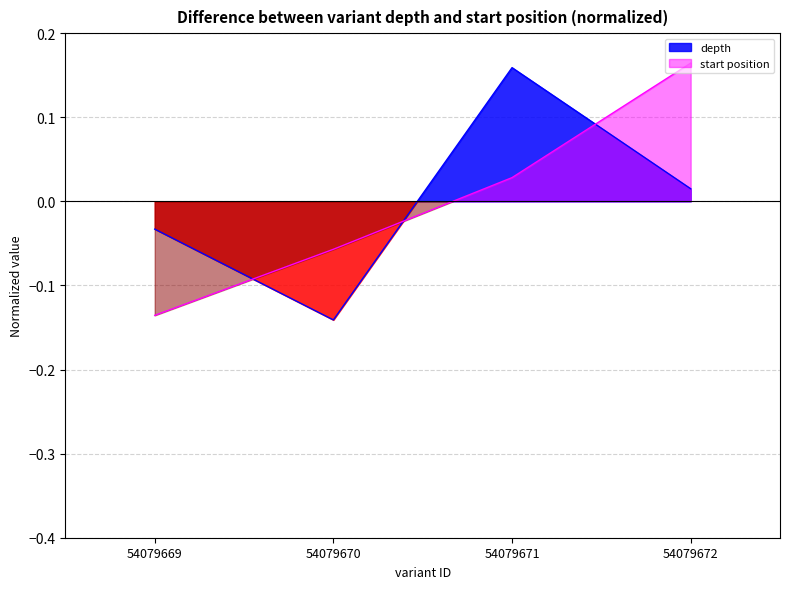

How many series are shown in this chart?

2